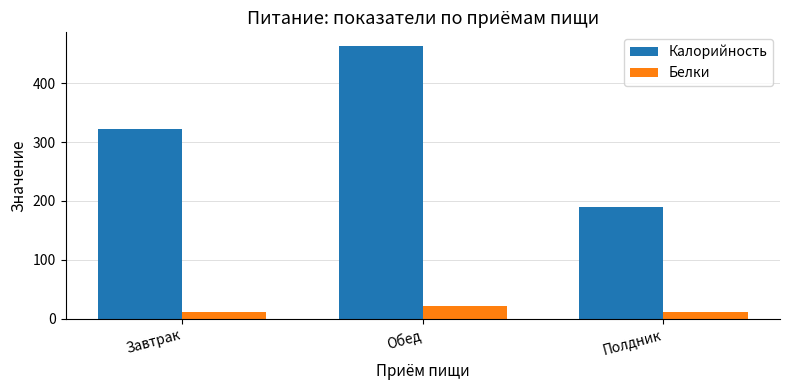

Rank the series by their maximum value, from lowest to highest.

Белки, Калорийность